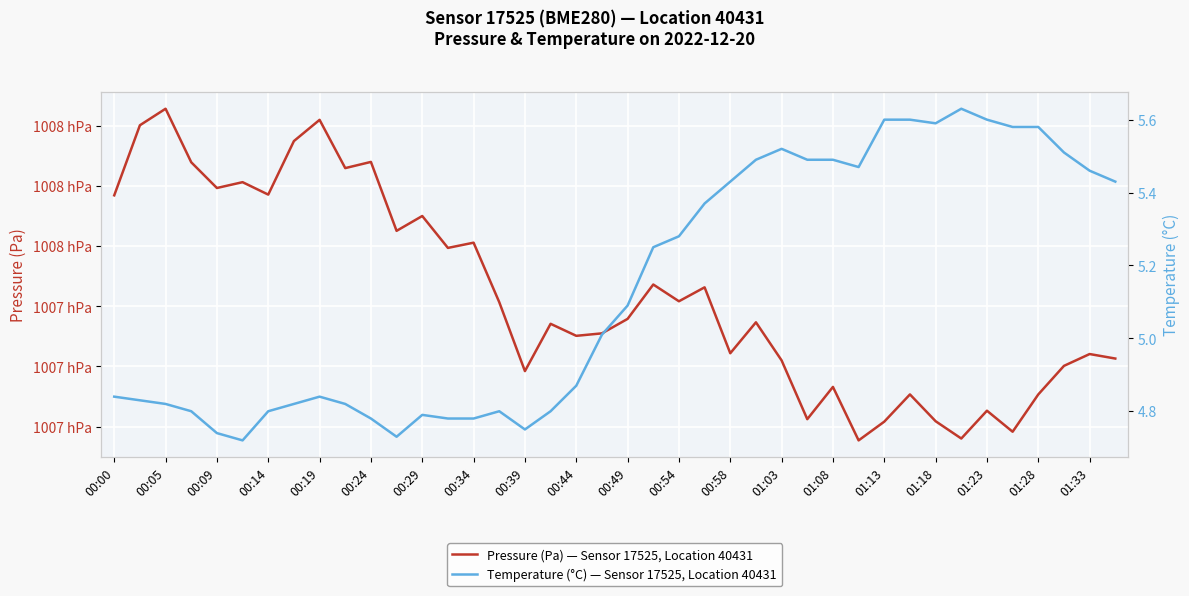

Is the value of Temperature (°C) — Sensor 17525, Location 40431 at 25 greater than the value of Pressure (Pa) — Sensor 17525, Location 40431 at 26?

No